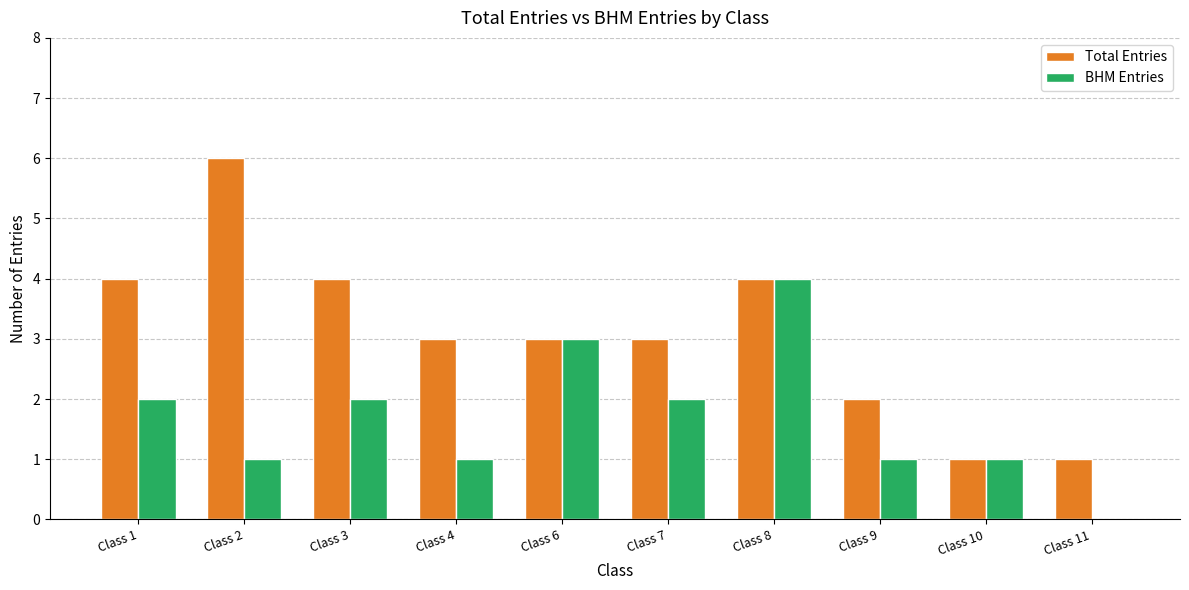

What is the sum of all Total Entries values?

31